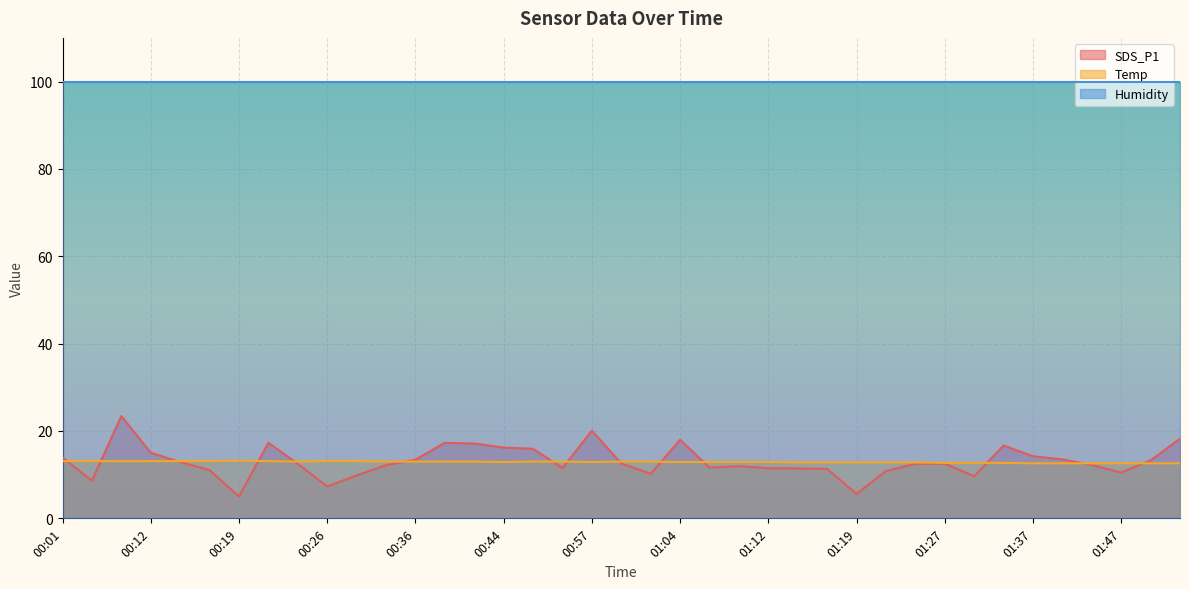

How many intersections are there between Temp and SDS_P1?

14